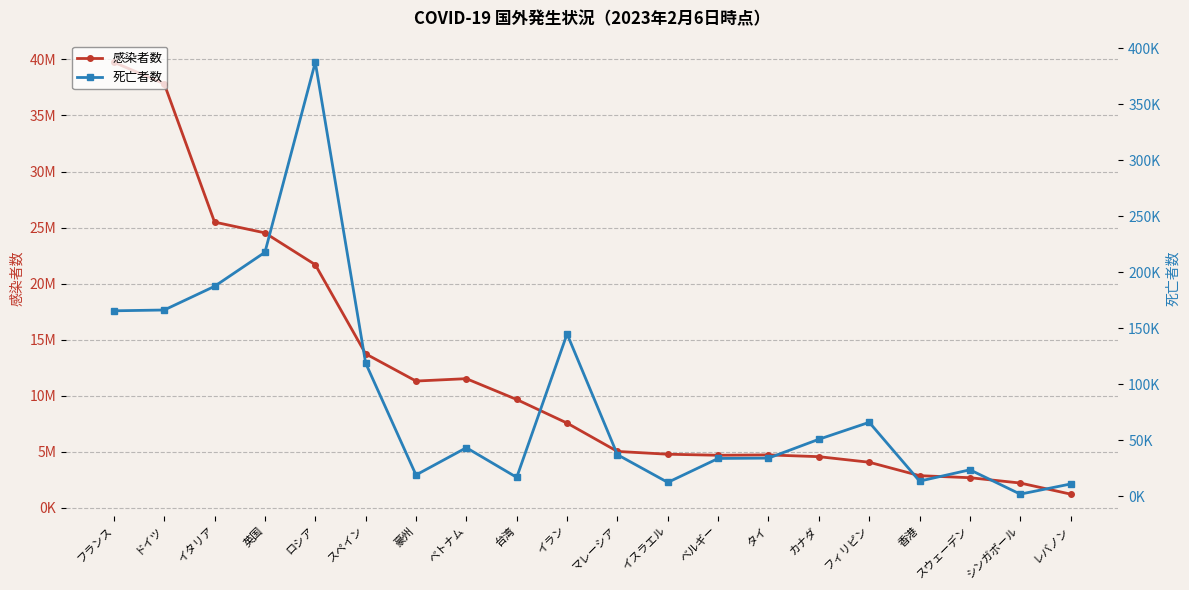

Rank the series by their maximum value, from highest to lowest.

感染者数, 死亡者数